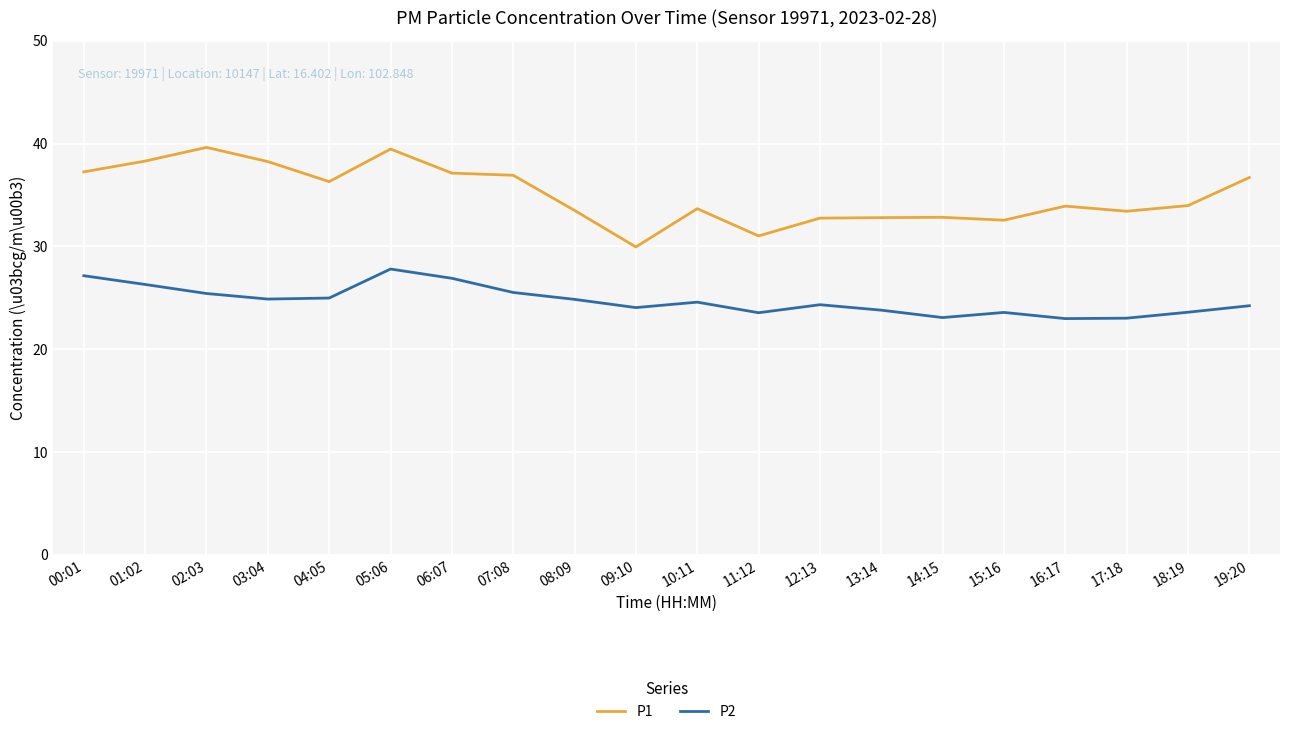

What is the highest value of the P1 series?

39.6